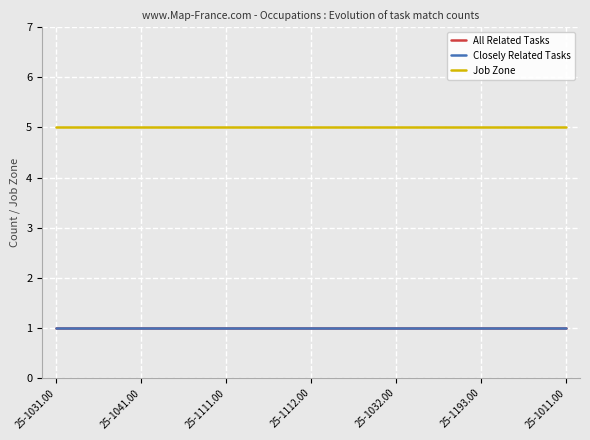

At how many categories does at least one series exceed 1?

19